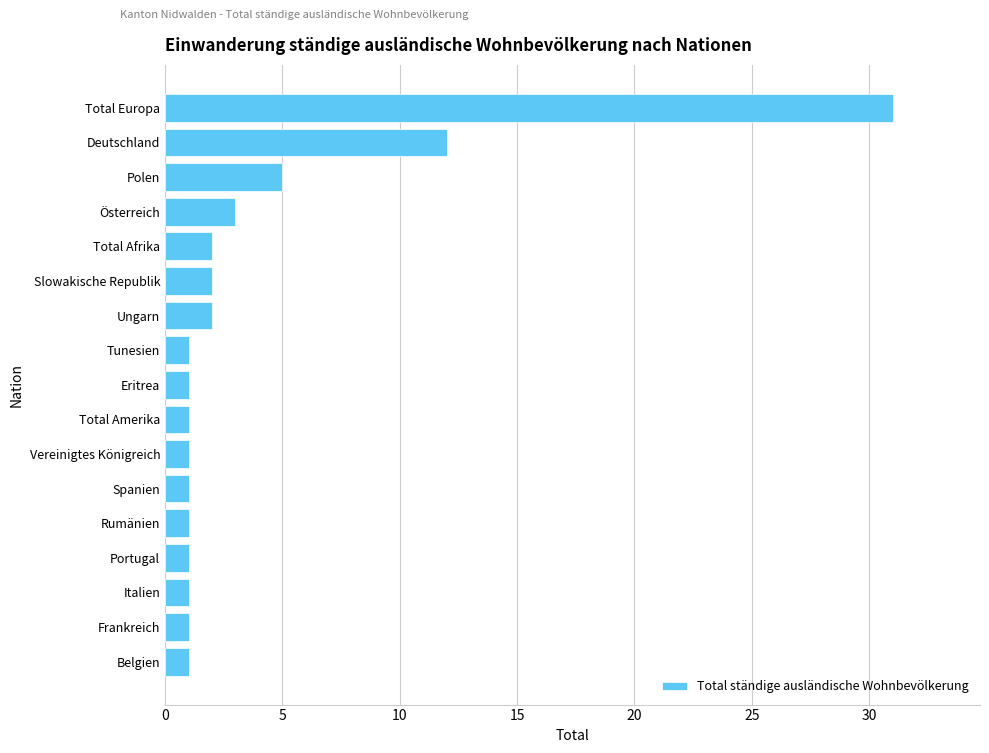

Which label corresponds to the largest value in the chart?

Total Europa